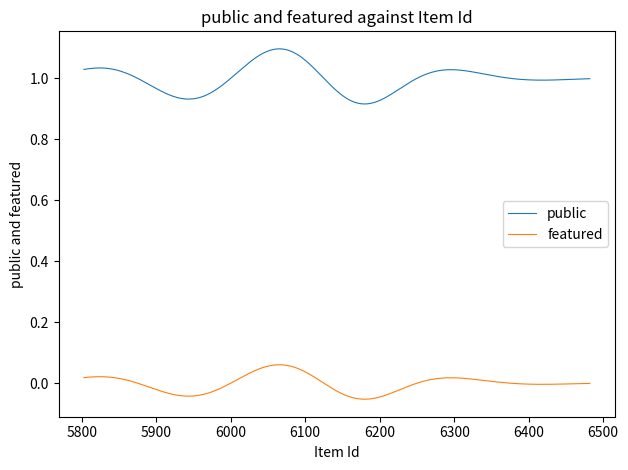

True or false: public has more than 0 interior local peaks.

True